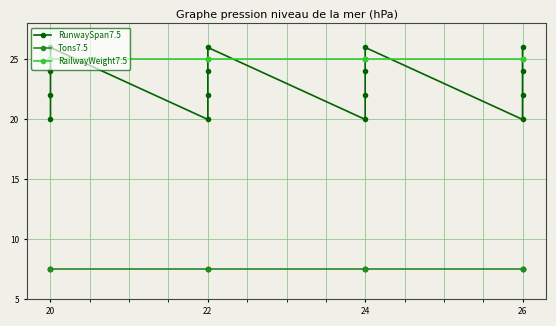

What is the label of the 12th point from the right?

4